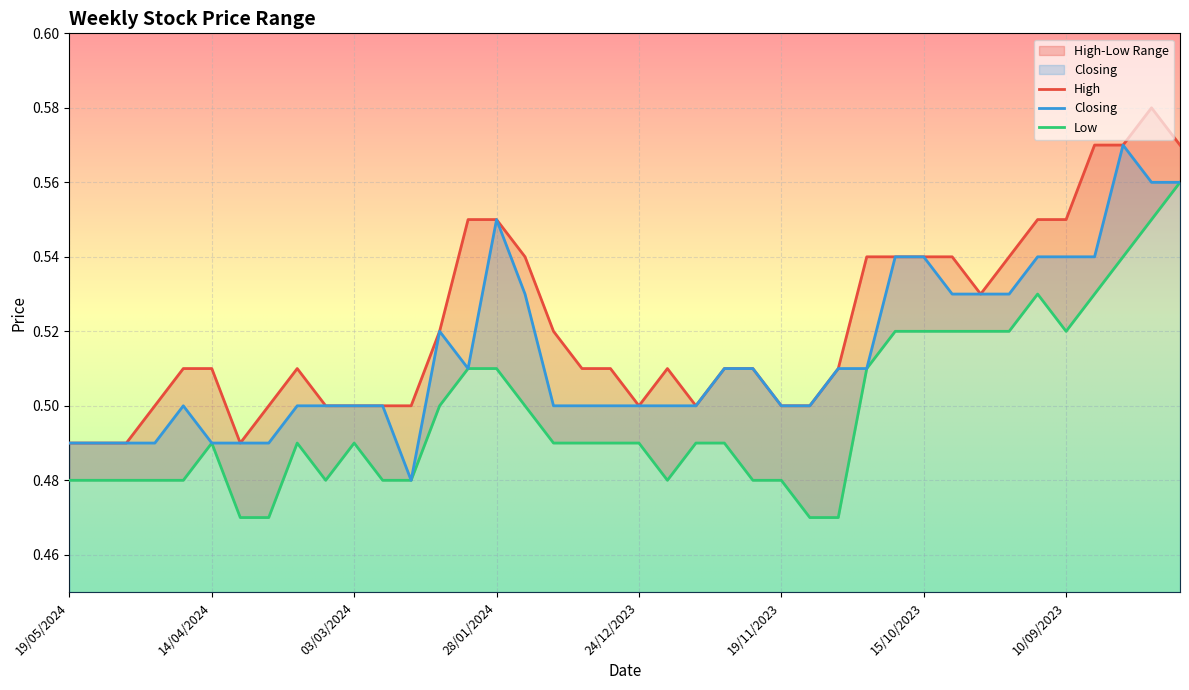

Is the value of Closing at 21/01/2024 greater than the value of High at 11/02/2024?

Yes